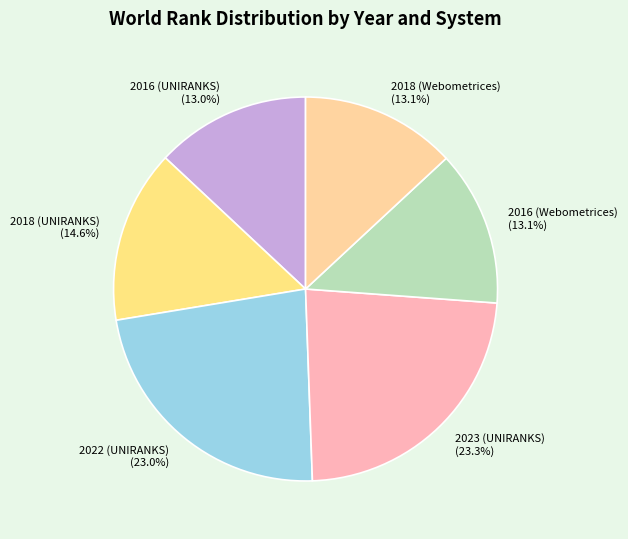

Is there any slice that represents more than half of the pie?

No